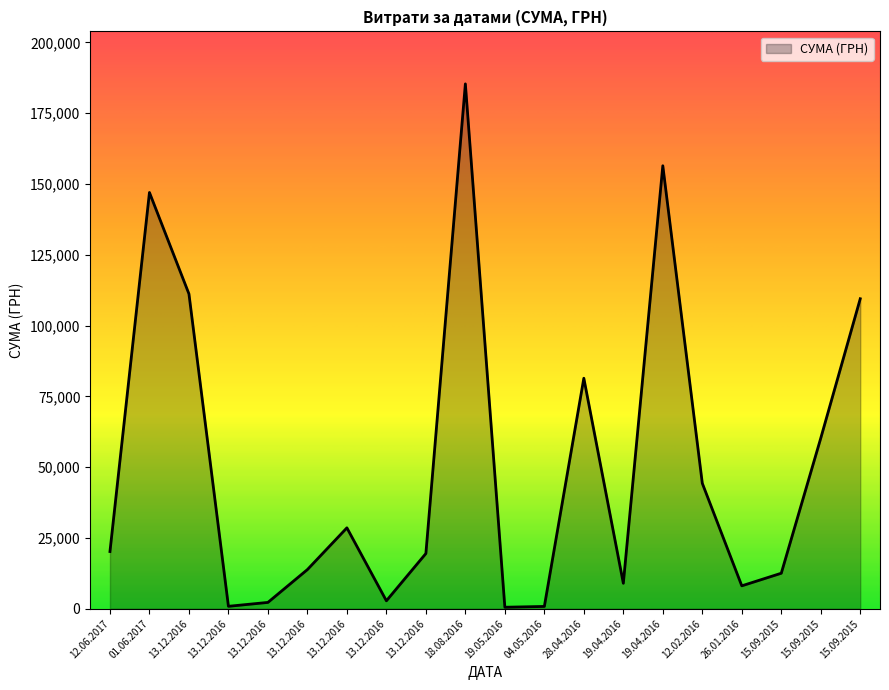

What is the change in value from 12.06.2017 to 01.06.2017?

+126798.0